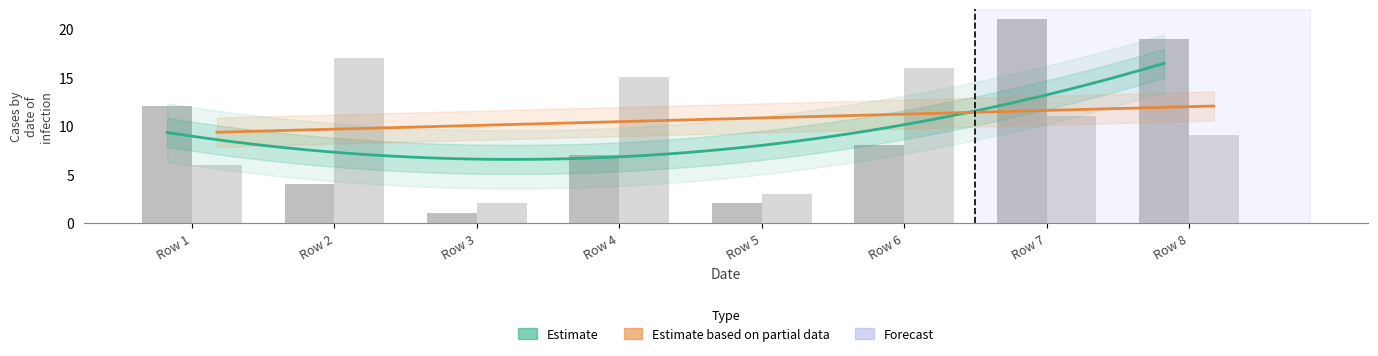

How many data points in B_left are above 11?

3